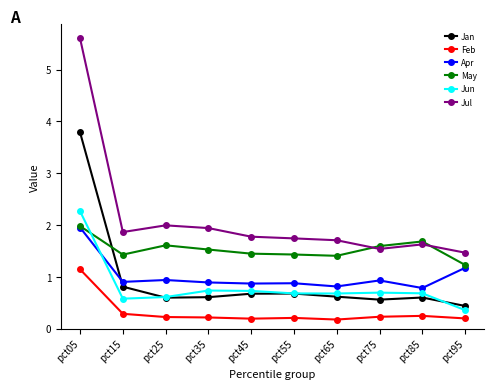

Is it true that May equals 1.4 at pct65?

True